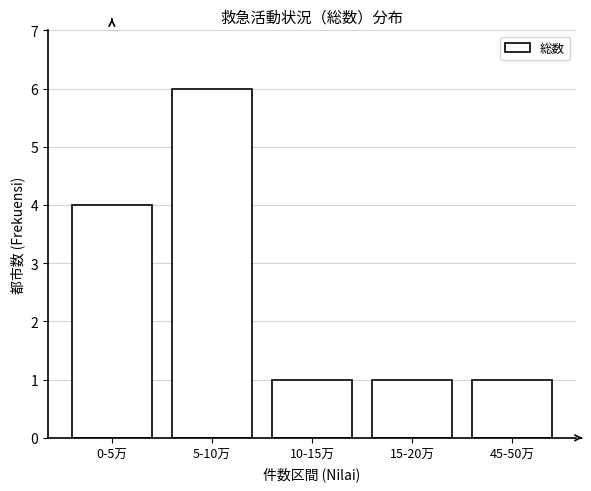

Reading left to right, what are all the values shown in this chart?

4	6	1	1	1